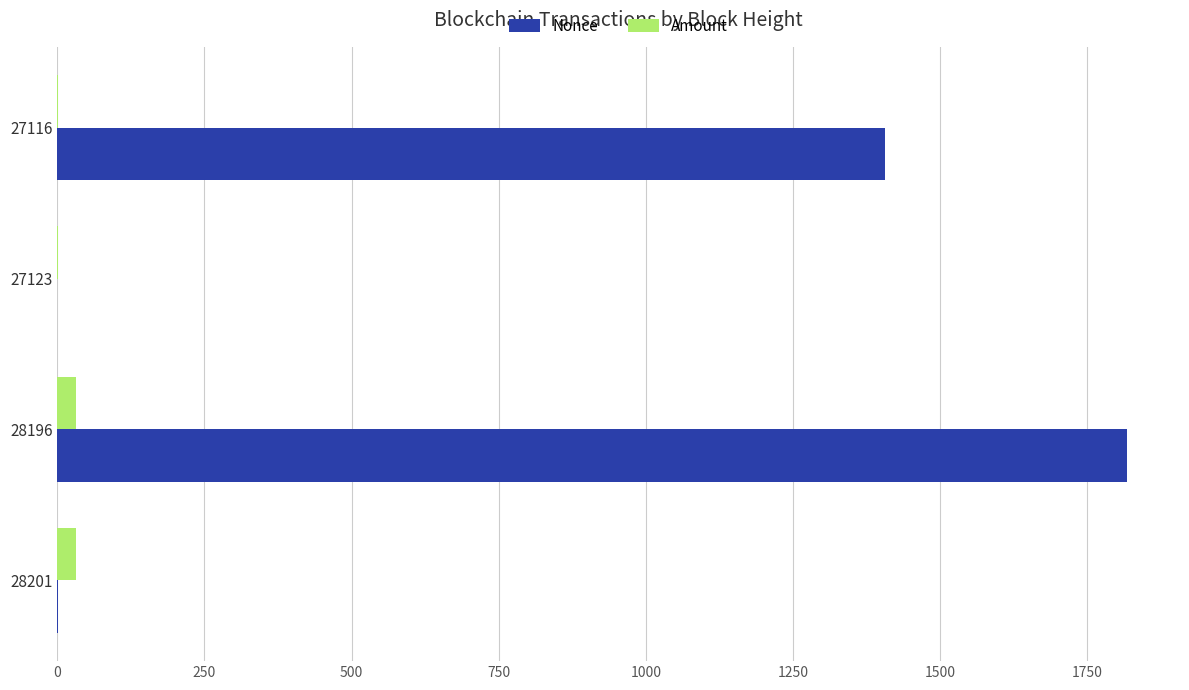

Which label corresponds to the largest value in the chart?

28196